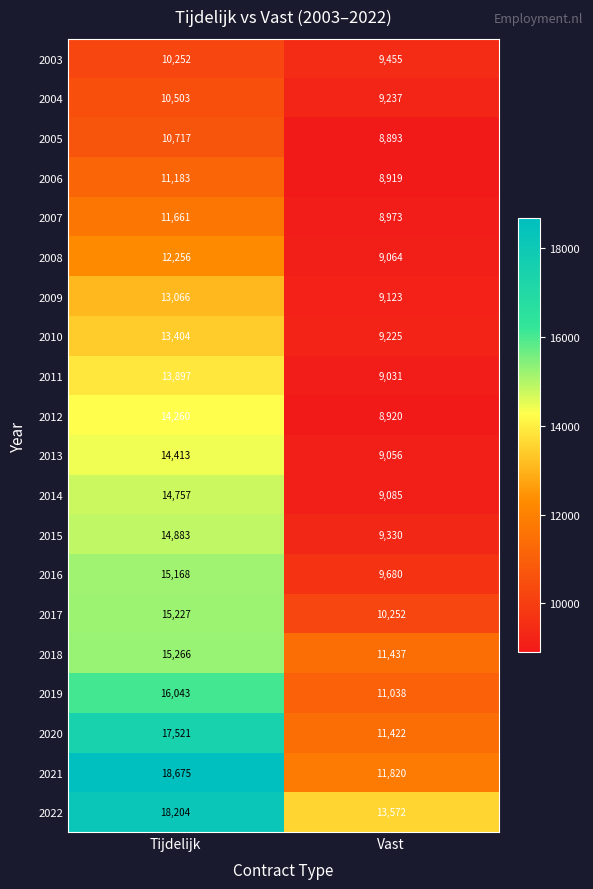

Between Tijdelijk and Vast, which series saw the biggest shift?

2021